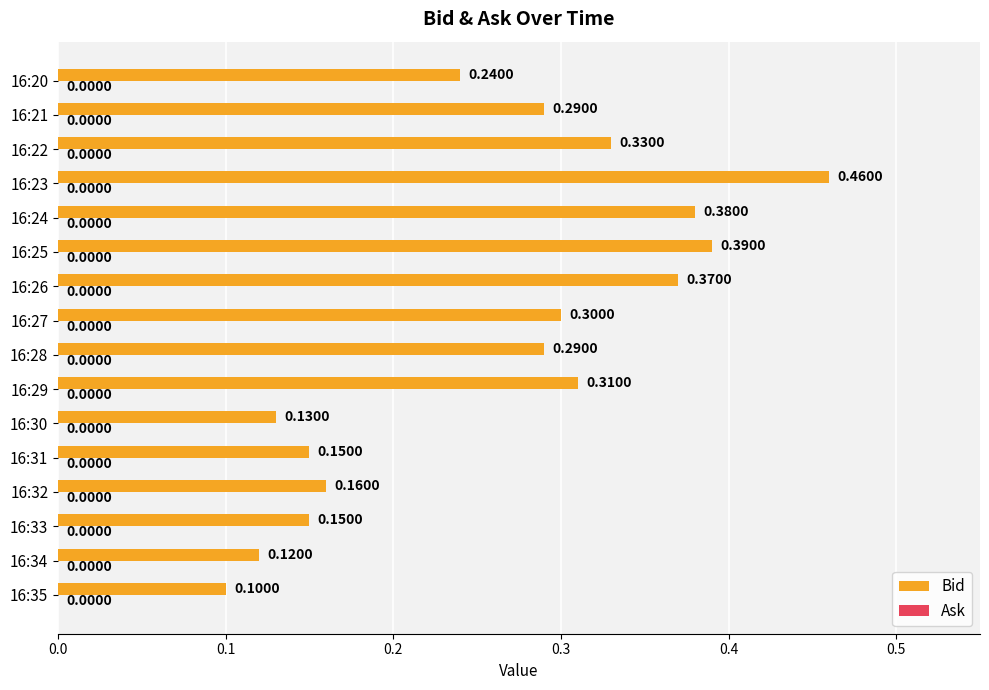

Which has a higher value, 16:32 or 16:24?

16:24